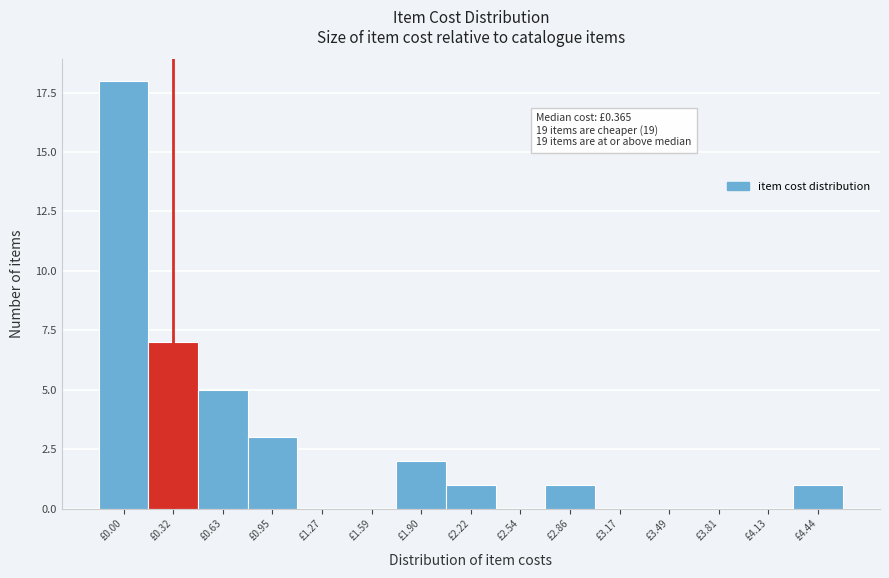

Reading left to right, what are all the values shown in this chart?

£0.00=18	£0.32=7	£0.63=5	£0.95=3	£1.27=0	£1.59=0	£1.90=2	£2.22=1	£2.54=0	£2.86=1	£3.17=0	£3.49=0	£3.81=0	£4.13=0	£4.44=1